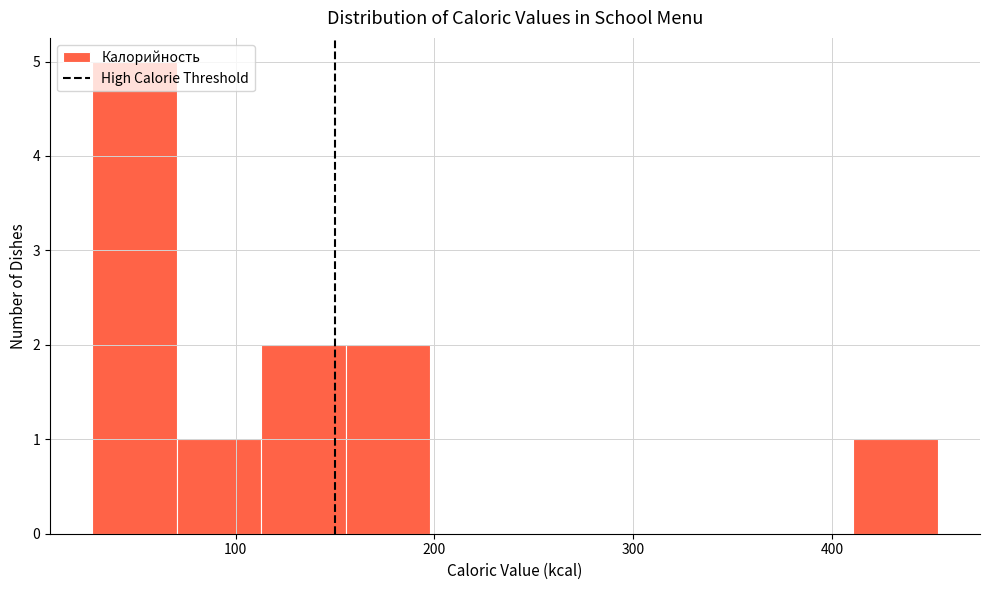

Reading left to right, list every bar in this chart as the range it spans on the x-axis followed by its height. Neither the bar edges nor the heights are printed on the chart, so give them approximately, as read against the axes.

30 to 70: 5
70 to 110: 1
110 to 160: 2
160 to 200: 2
200 to 240: 0
240 to 280: 0
280 to 330: 0
330 to 370: 0
370 to 410: 0
410 to 450: 1